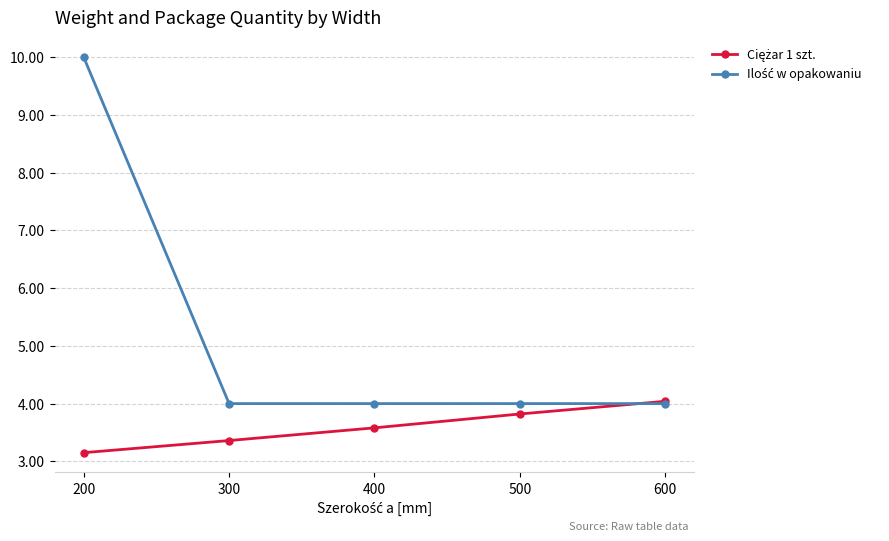

What is the total value across all series at 500?

7.8